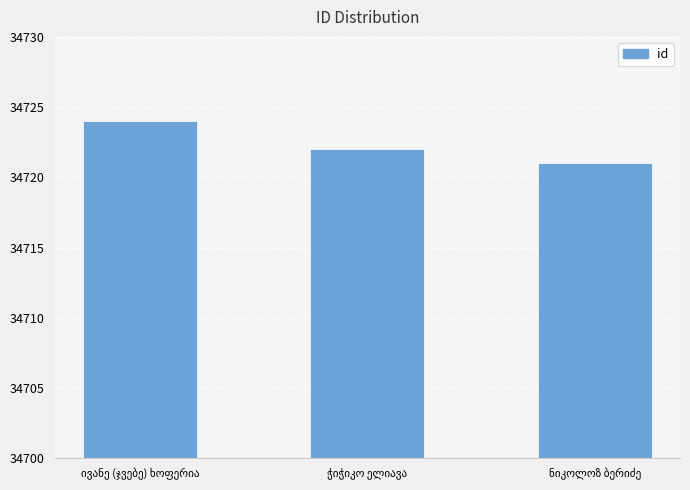

What is the minimum value shown in the chart?

34721